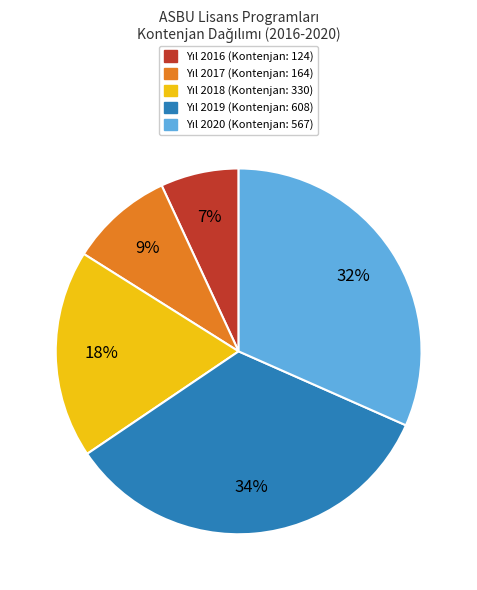

To the nearest percent, what is the average slice percentage?

20%